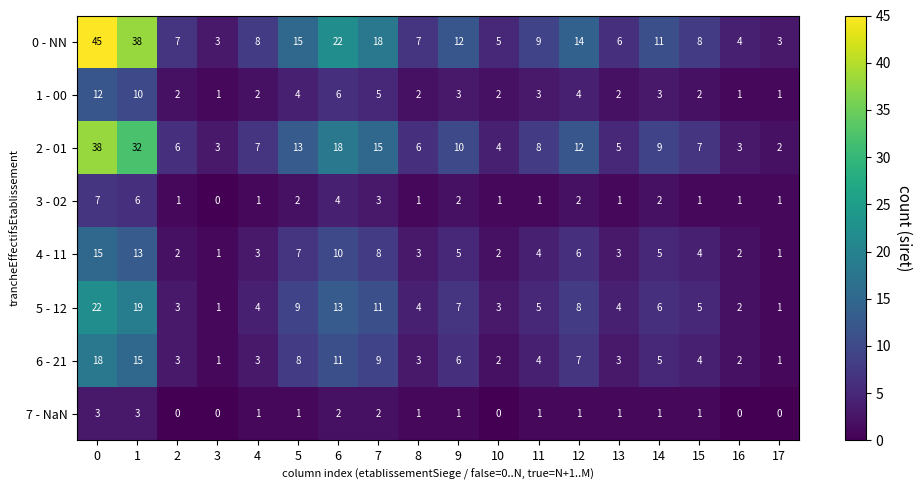

What is the highest value of the 2 - 01 series?

38